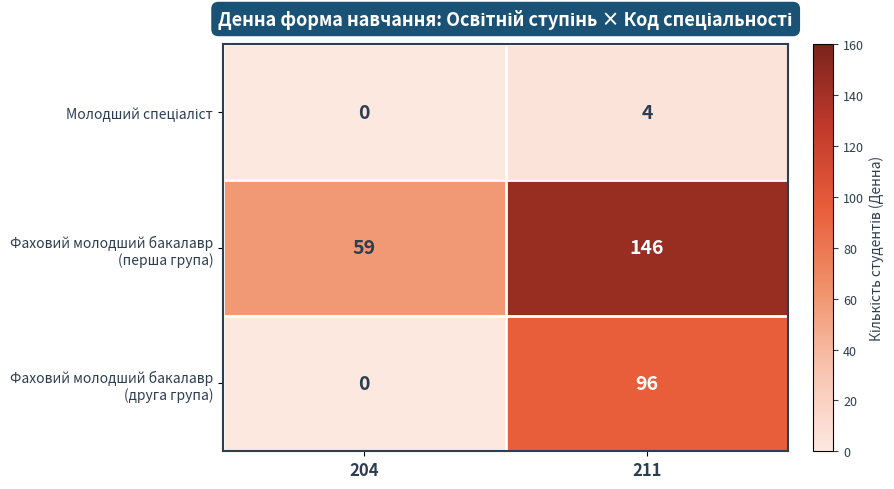

At which category does the chart reach its peak across all series?

211